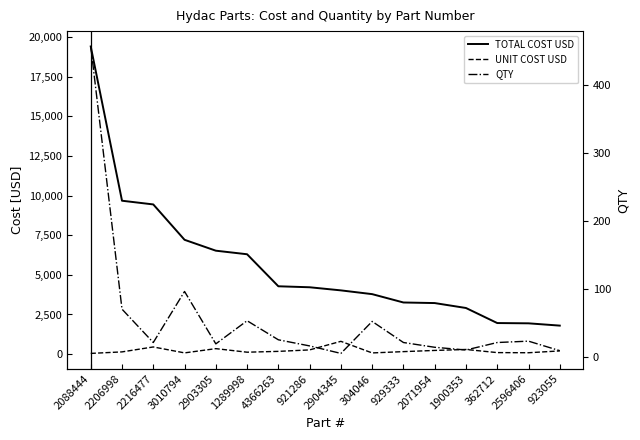

Rank the categories by QTY value from highest to lowest.

2088444, 3010794, 2206998, 1289998, 304046, 4366263, 2596406, 2216477, 929333, 362712, 2903305, 921286, 2071954, 1900353, 923055, 2904345